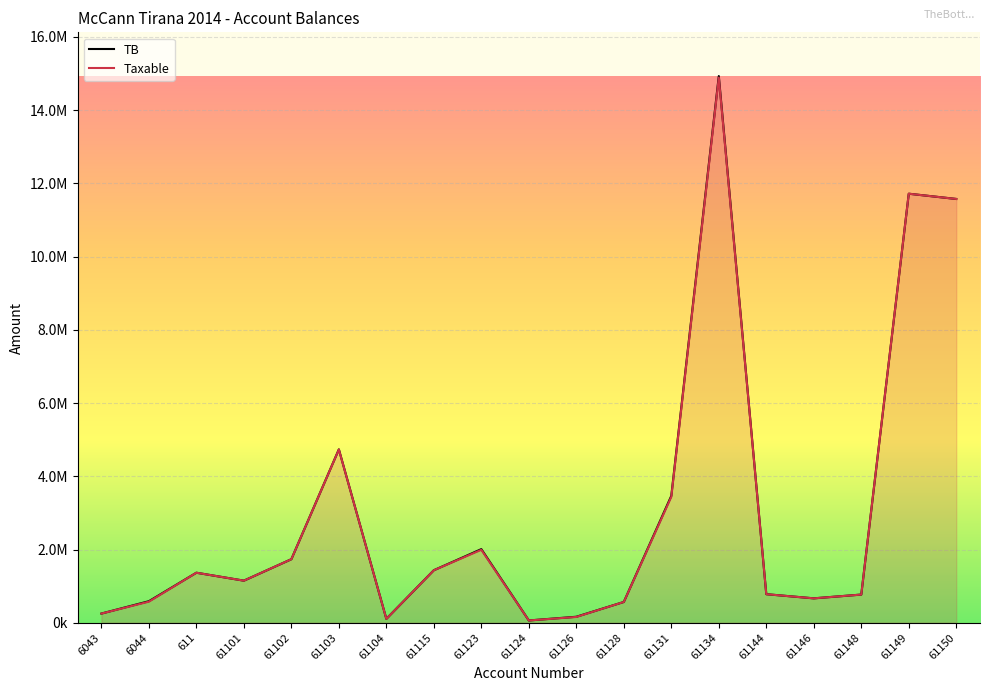

What are all the series names shown in the legend?

TB, Taxable